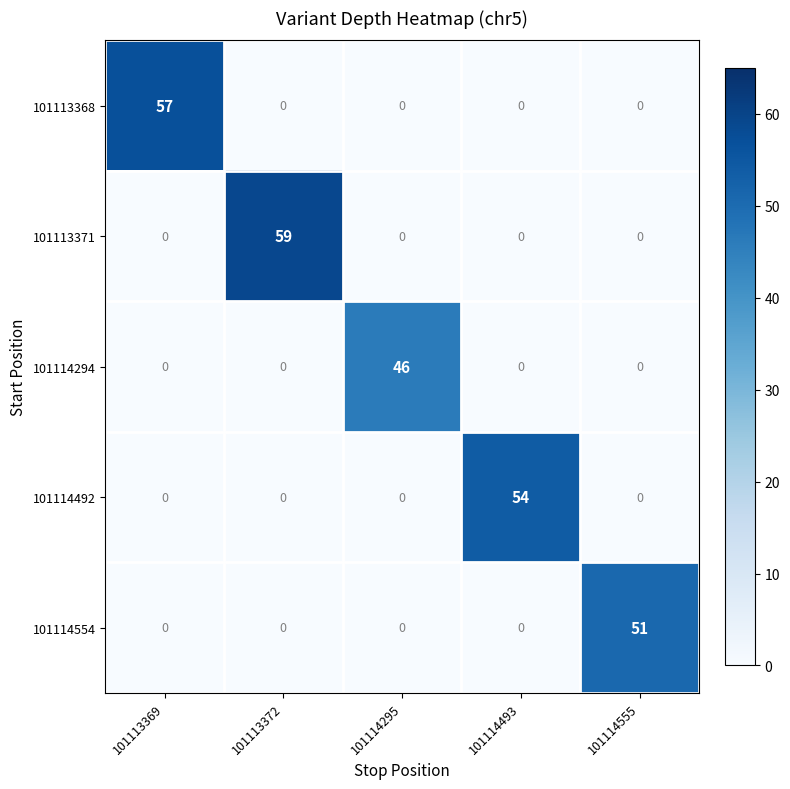

What is the total value across all series at 101114295?

46